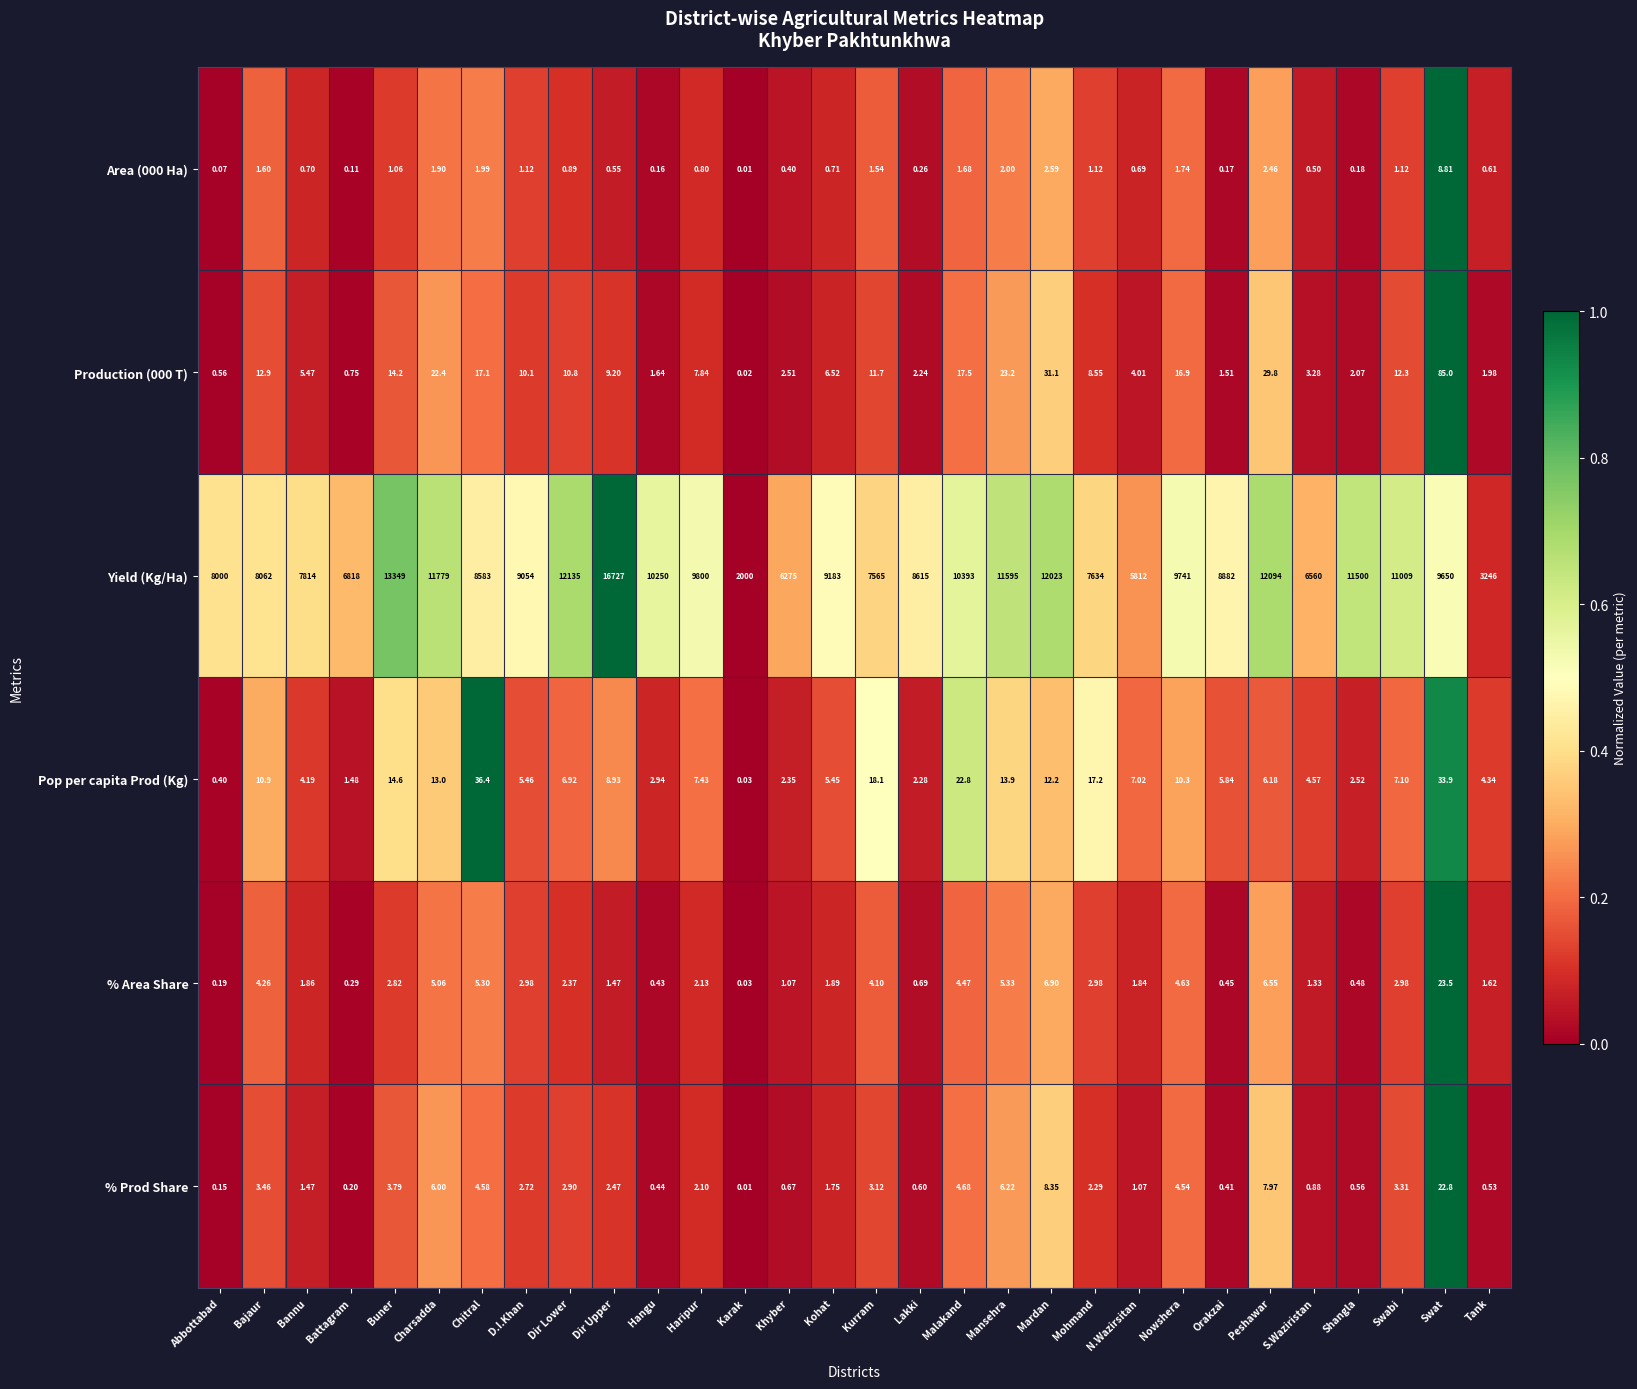

List the labels in order of Yield (Kg/Ha) value, largest first.

Dir Upper, Buner, Dir Lower, Peshawar, Mardan, Charsadda, Mansehra, Shangla, Swabi, Malakand, Hangu, Haripur, Nowshera, Swat, Kohat, D.I.Khan, Orakzai, Lakki, Chitral, Bajaur, Abbottabad, Bannu, Mohmand, Kurram, Battagram, S.Waziristan, Khyber, N.Wazirsitan, Tank, Karak